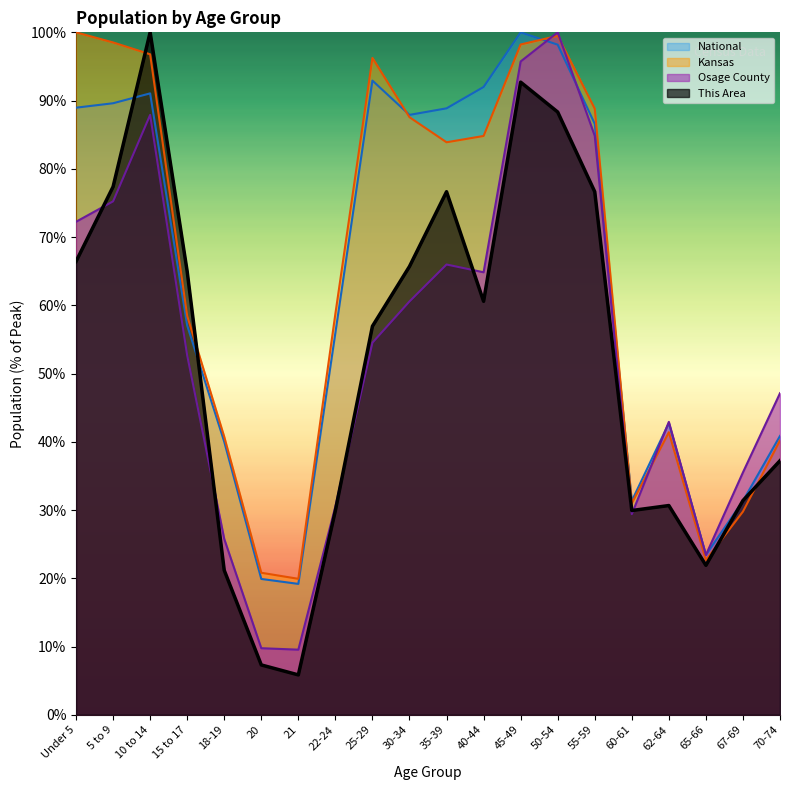

How many times do Osage County and This Area cross each other?

6